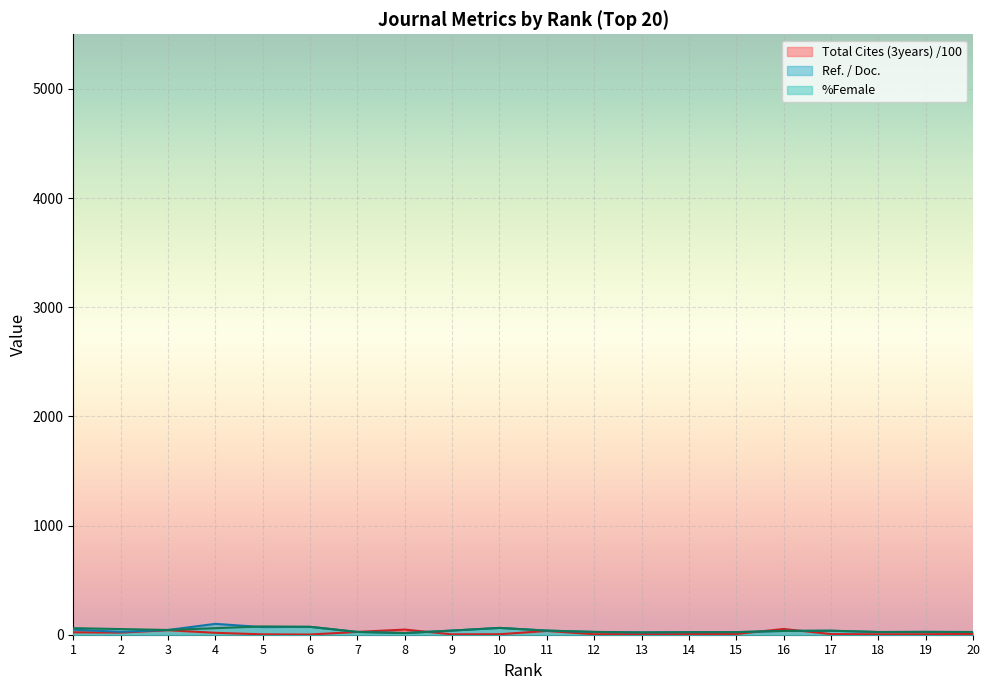

True or false: Total Cites (3years) has more than 1 points higher than both neighbors.

True